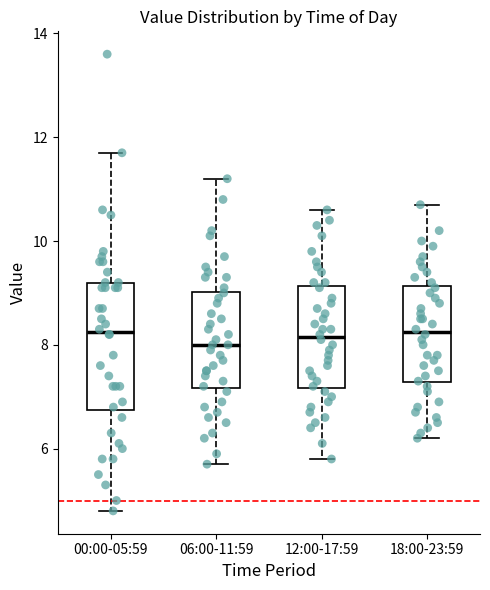

Which box is the tallest, from its lower edge to its upper edge?

00:00-05:59